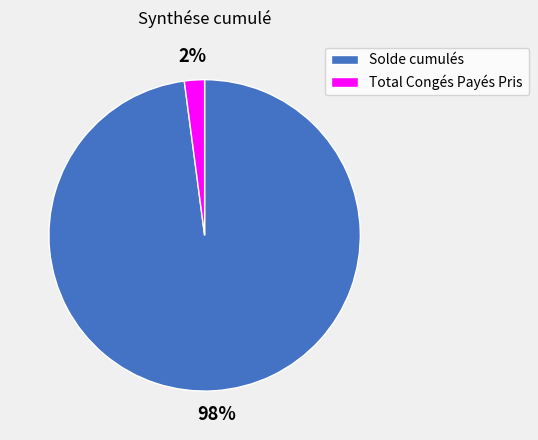

To the nearest percent, what is the difference between the largest and smallest slice percentages?

96%